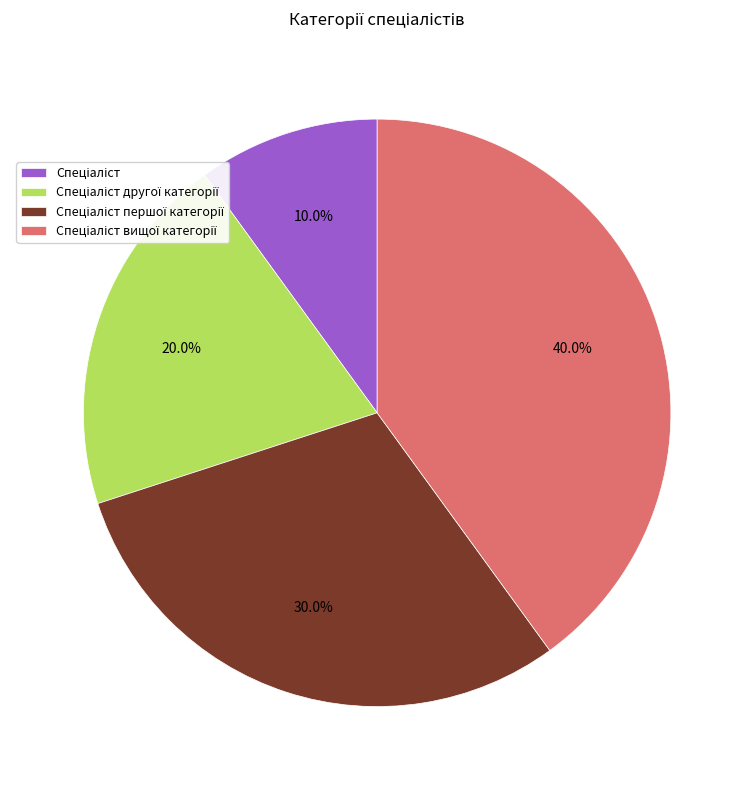

How many segments does this pie chart have?

4